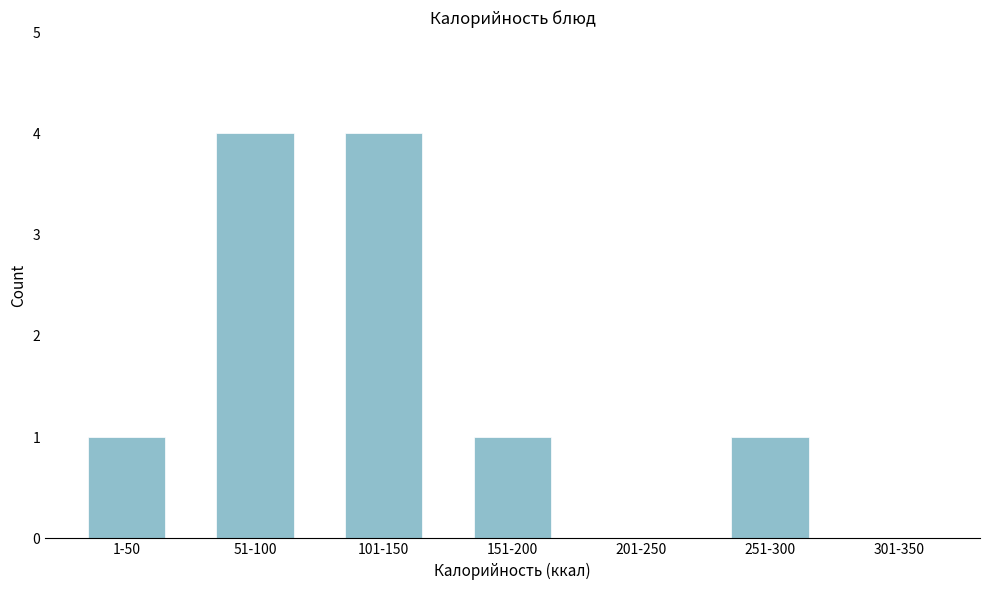

Reading right to left, what are all the values shown in this chart?

301-350=0	251-300=1	201-250=0	151-200=1	101-150=4	51-100=4	1-50=1